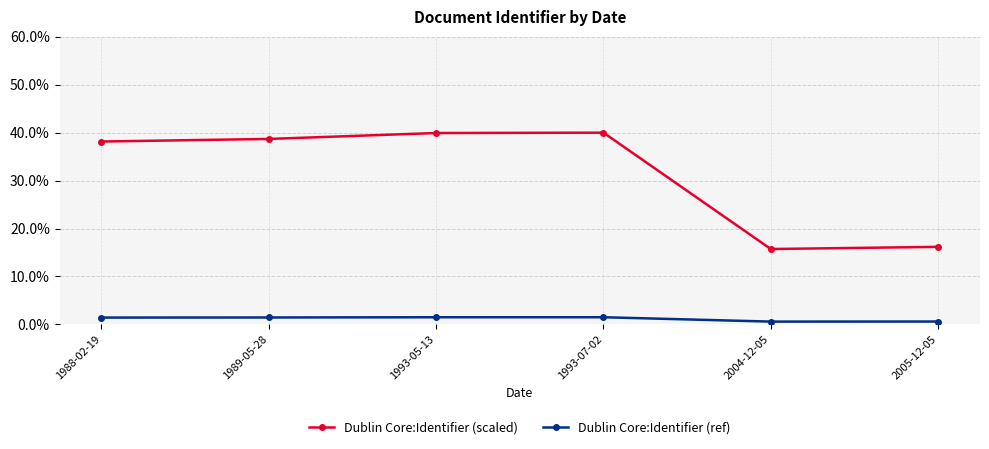

What is the smallest value displayed?

0.6